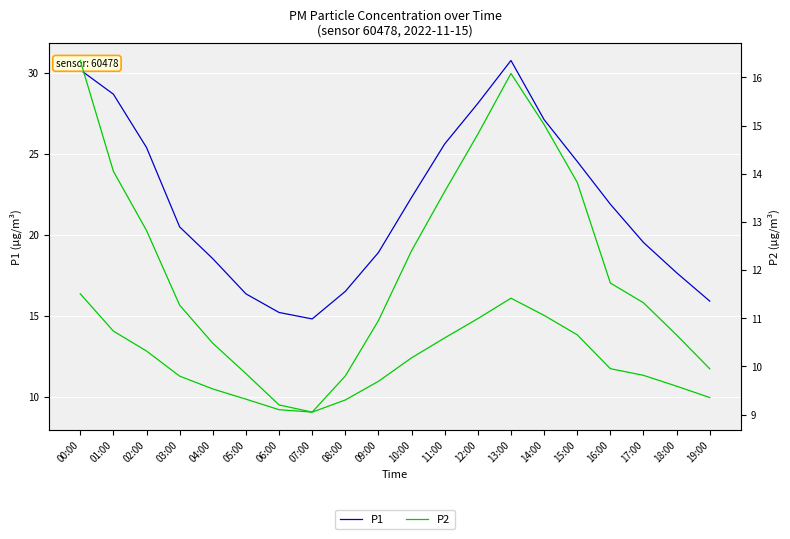

Reading left to right, what are all the values shown in this chart?

P1: 00:00=30.2	01:00=28.7	02:00=25.4	03:00=20.5	04:00=18.5	05:00=16.4	06:00=15.2	07:00=14.8	08:00=16.5	09:00=18.9	10:00=22.3	11:00=25.6	12:00=28.1	13:00=30.8	14:00=27.1	15:00=24.5	16:00=21.9	17:00=19.5	18:00=17.6	19:00=15.9
P2: 00:00=16.4	01:00=14.1	02:00=12.8	03:00=11.3	04:00=10.5	05:00=9.8	06:00=9.2	07:00=9.1	08:00=9.8	09:00=10.9	10:00=12.4	11:00=13.6	12:00=14.8	13:00=16.1	14:00=15.0	15:00=13.8	16:00=11.7	17:00=11.3	18:00=10.7	19:00=9.9
P2 (right): 00:00=16.4	01:00=14.1	02:00=12.8	03:00=11.3	04:00=10.5	05:00=9.8	06:00=9.2	07:00=9.1	08:00=9.8	09:00=10.9	10:00=12.4	11:00=13.6	12:00=14.8	13:00=16.1	14:00=15.0	15:00=13.8	16:00=11.7	17:00=11.3	18:00=10.7	19:00=9.9